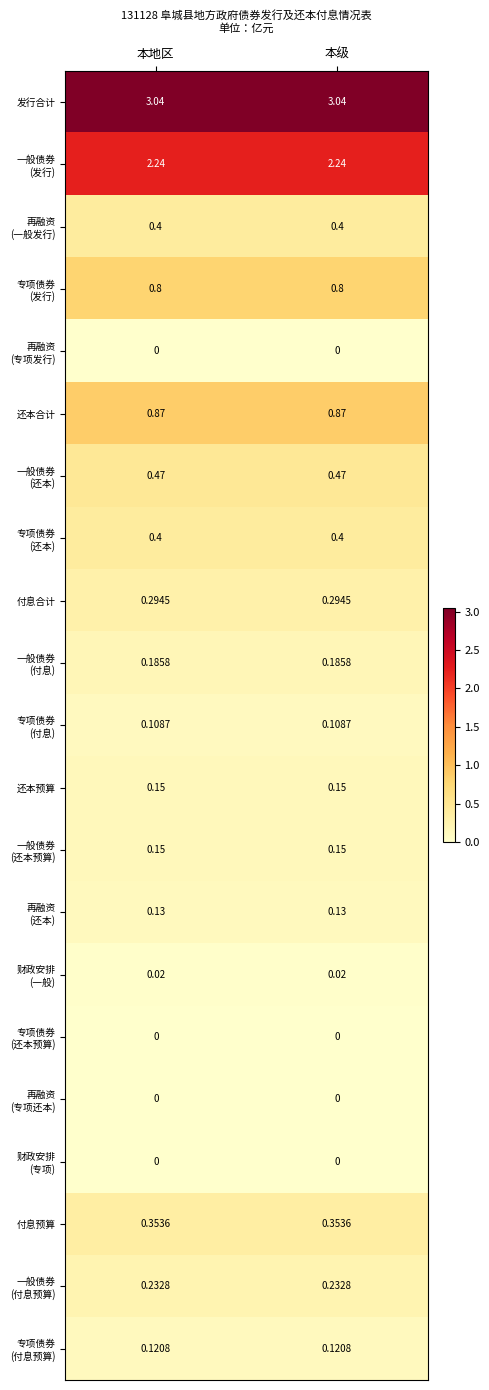

Which series has the largest total across all categories?

发行合计